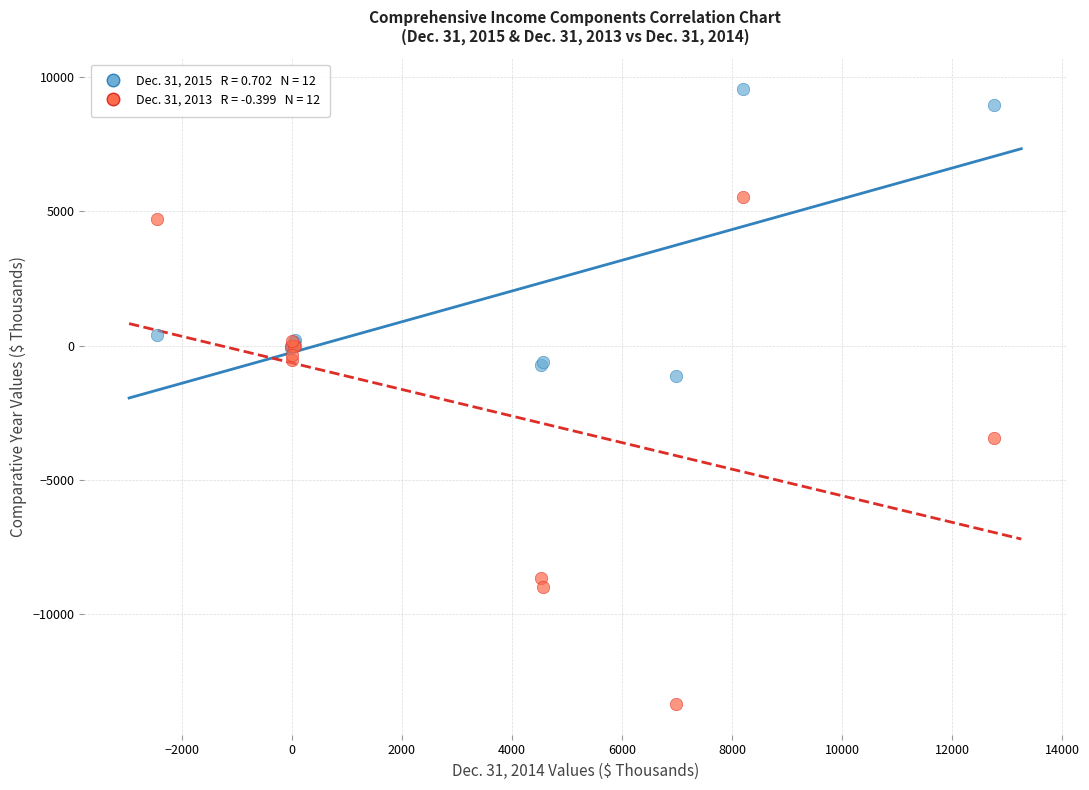

Across all series, what Y value is closest to -1898?

-1125